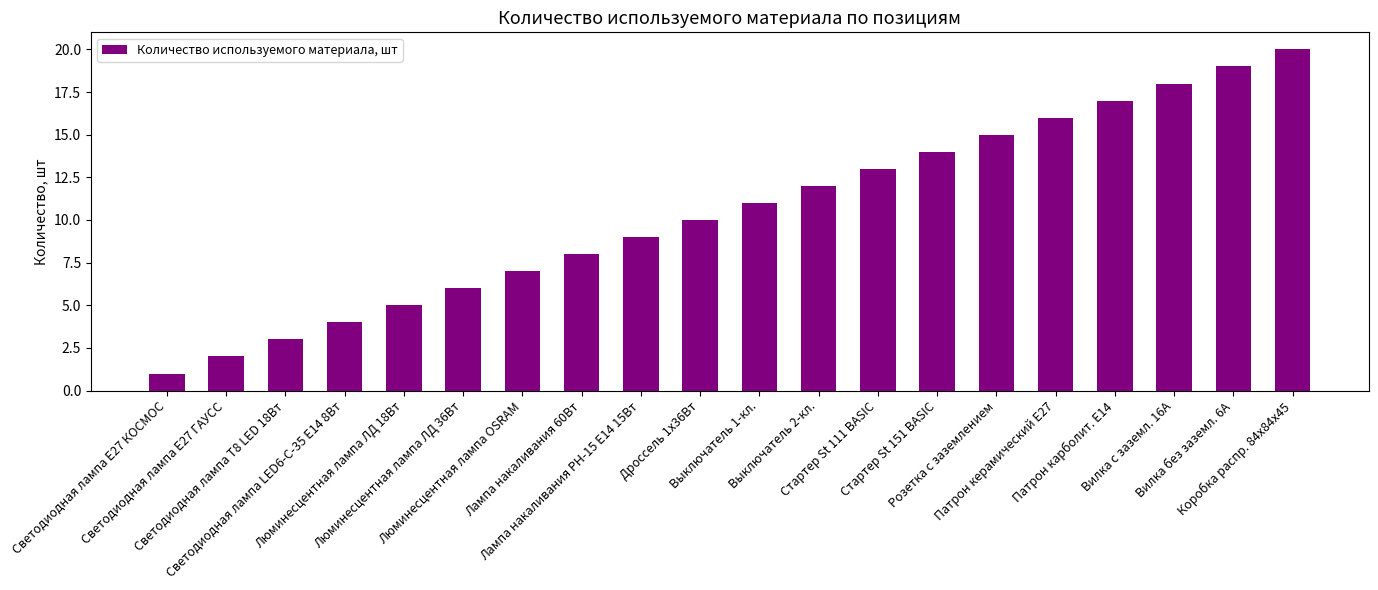

How many distinct data groups are displayed?

1